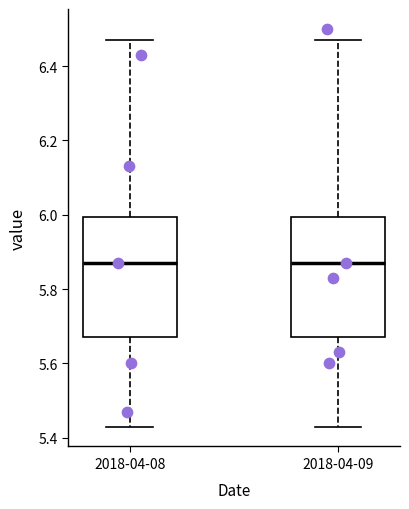

Where does the lower whisker of the box for 2018-04-09 end on the y-axis? The values are not printed on the chart, so give them approximately, as read against the axis.

5.44